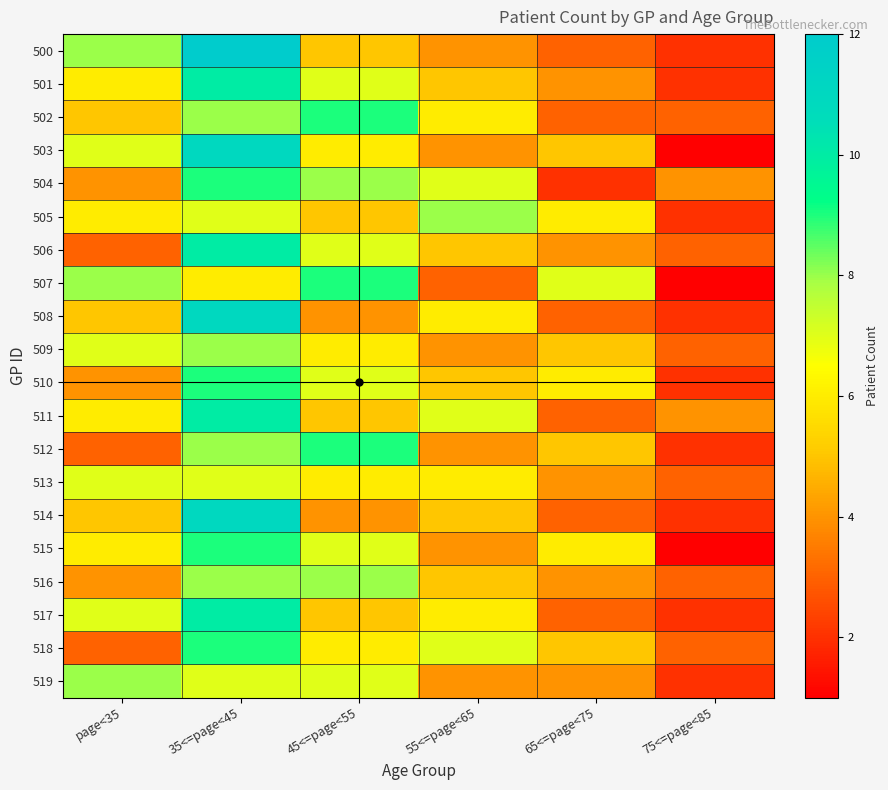

Reading left to right, transcribe all the data shown in this chart.

500: page<35=8	35<=page<45=12	45<=page<55=5	55<=page<65=4	65<=page<75=3	75<=page<85=2
501: page<35=6	35<=page<45=10	45<=page<55=7	55<=page<65=5	65<=page<75=4	75<=page<85=2
502: page<35=5	35<=page<45=8	45<=page<55=9	55<=page<65=6	65<=page<75=3	75<=page<85=3
503: page<35=7	35<=page<45=11	45<=page<55=6	55<=page<65=4	65<=page<75=5	75<=page<85=1
504: page<35=4	35<=page<45=9	45<=page<55=8	55<=page<65=7	65<=page<75=2	75<=page<85=4
505: page<35=6	35<=page<45=7	45<=page<55=5	55<=page<65=8	65<=page<75=6	75<=page<85=2
506: page<35=3	35<=page<45=10	45<=page<55=7	55<=page<65=5	65<=page<75=4	75<=page<85=3
507: page<35=8	35<=page<45=6	45<=page<55=9	55<=page<65=3	65<=page<75=7	75<=page<85=1
508: page<35=5	35<=page<45=11	45<=page<55=4	55<=page<65=6	65<=page<75=3	75<=page<85=2
509: page<35=7	35<=page<45=8	45<=page<55=6	55<=page<65=4	65<=page<75=5	75<=page<85=3
510: page<35=4	35<=page<45=9	45<=page<55=7	55<=page<65=5	65<=page<75=6	75<=page<85=2
511: page<35=6	35<=page<45=10	45<=page<55=5	55<=page<65=7	65<=page<75=3	75<=page<85=4
512: page<35=3	35<=page<45=8	45<=page<55=9	55<=page<65=4	65<=page<75=5	75<=page<85=2
513: page<35=7	35<=page<45=7	45<=page<55=6	55<=page<65=6	65<=page<75=4	75<=page<85=3
514: page<35=5	35<=page<45=11	45<=page<55=4	55<=page<65=5	65<=page<75=3	75<=page<85=2
515: page<35=6	35<=page<45=9	45<=page<55=7	55<=page<65=4	65<=page<75=6	75<=page<85=1
516: page<35=4	35<=page<45=8	45<=page<55=8	55<=page<65=5	65<=page<75=4	75<=page<85=3
517: page<35=7	35<=page<45=10	45<=page<55=5	55<=page<65=6	65<=page<75=3	75<=page<85=2
518: page<35=3	35<=page<45=9	45<=page<55=6	55<=page<65=7	65<=page<75=5	75<=page<85=3
519: page<35=8	35<=page<45=7	45<=page<55=7	55<=page<65=4	65<=page<75=4	75<=page<85=2